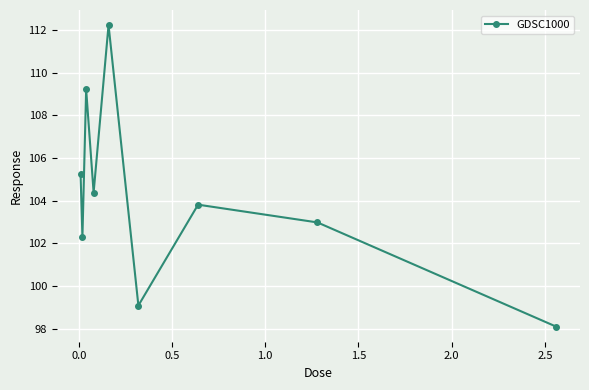

What is the difference between the maximum and minimum values?

14.1